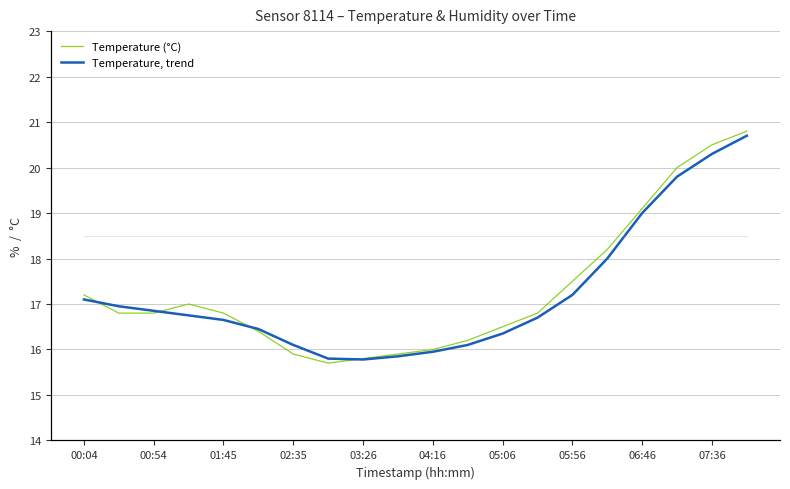

What is the minimum value for Temperature (°C)?

15.7